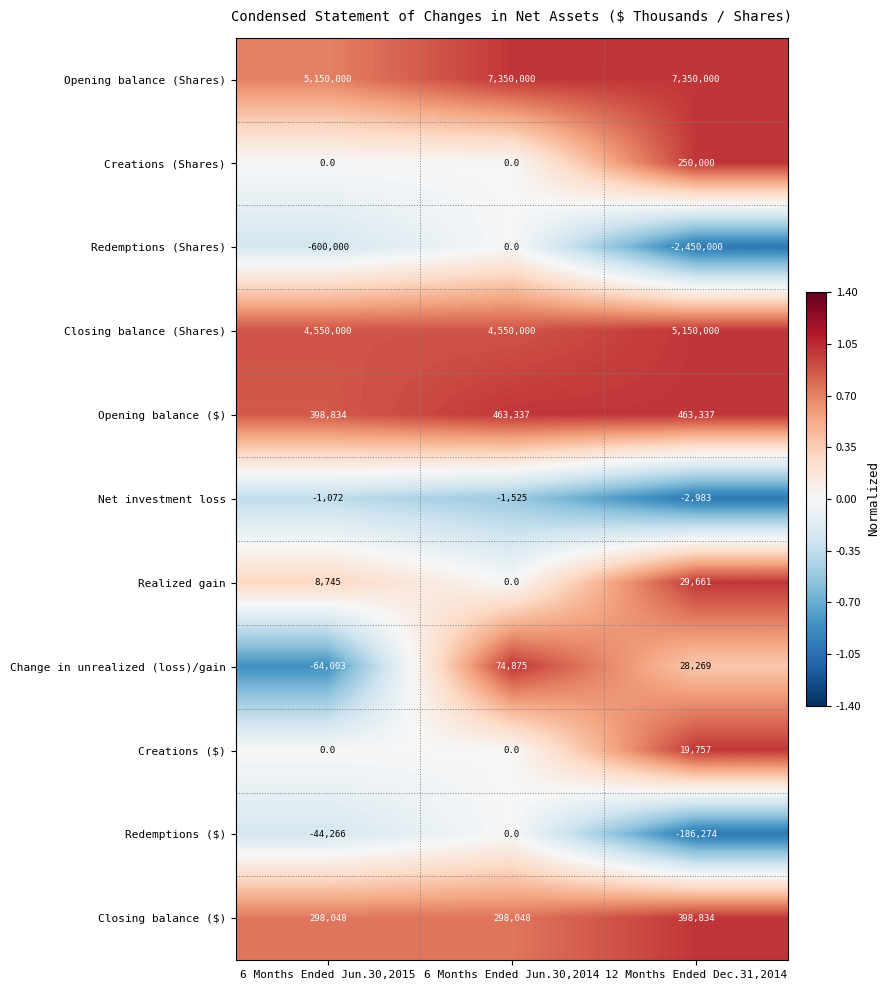

List the labels in order of Net investment loss value, smallest first.

12 Months Ended Dec.31,2014, 6 Months Ended Jun.30,2014, 6 Months Ended Jun.30,2015